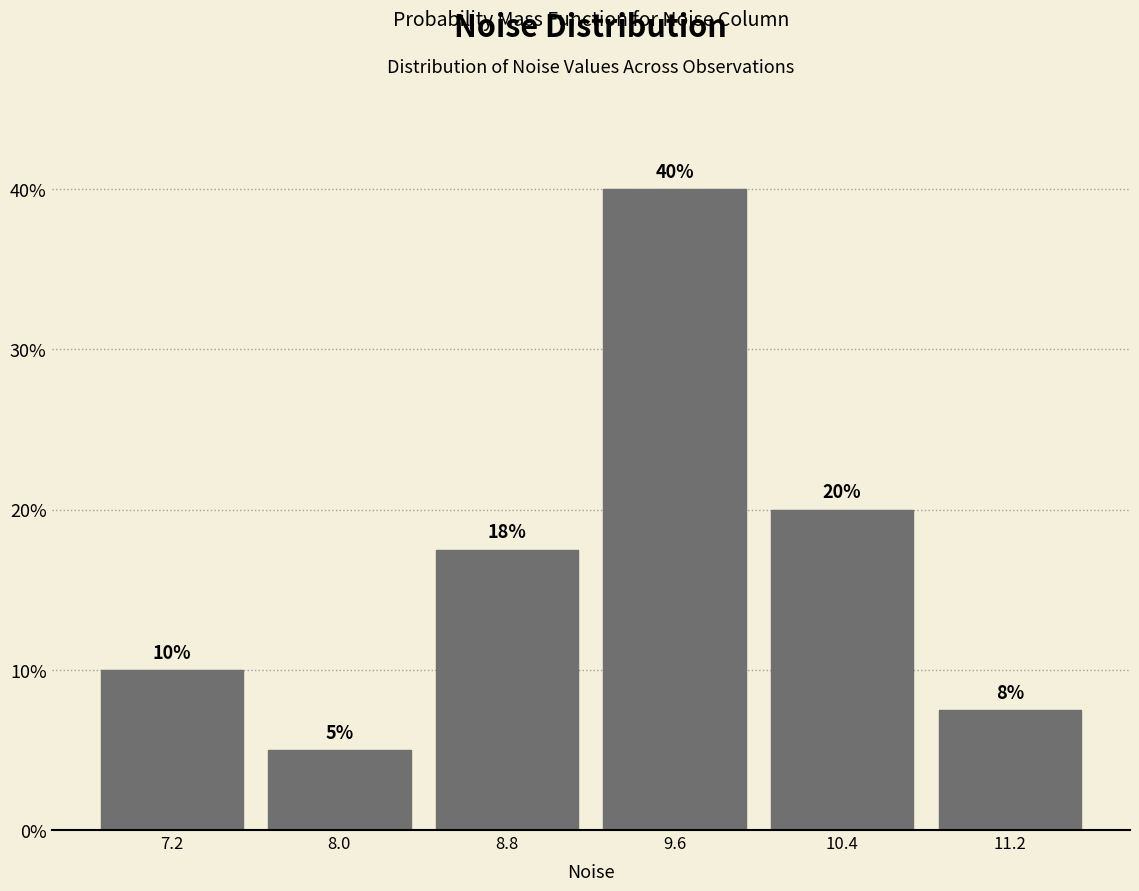

Over which range of the x-axis is the bar tallest?

9.2 to 10.0